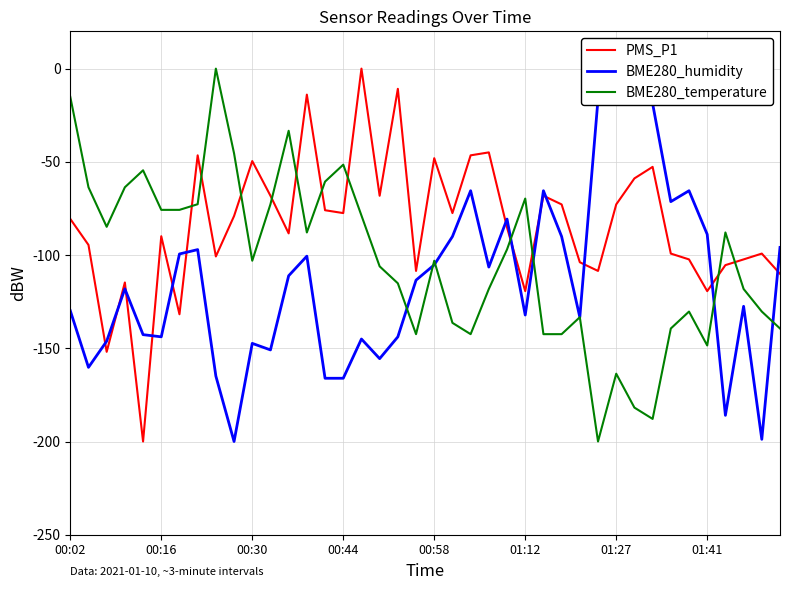

How many data points in BME280_humidity are less than -113?

21